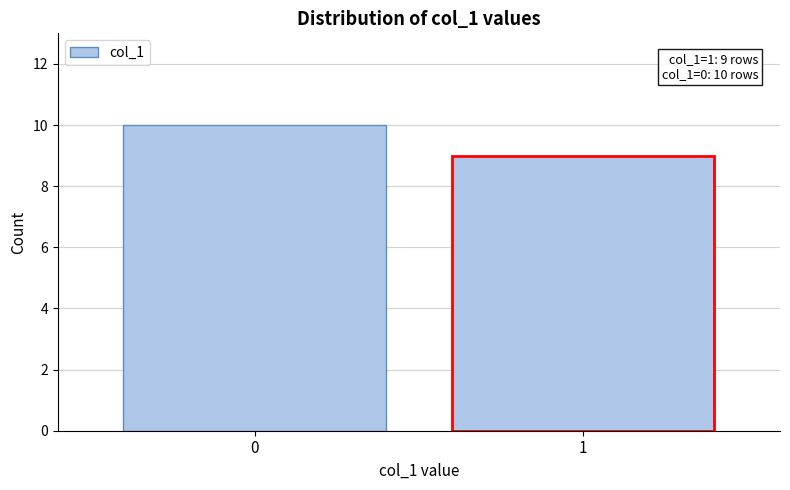

Reading right to left, transcribe all the data shown in this chart.

1=9	0=10